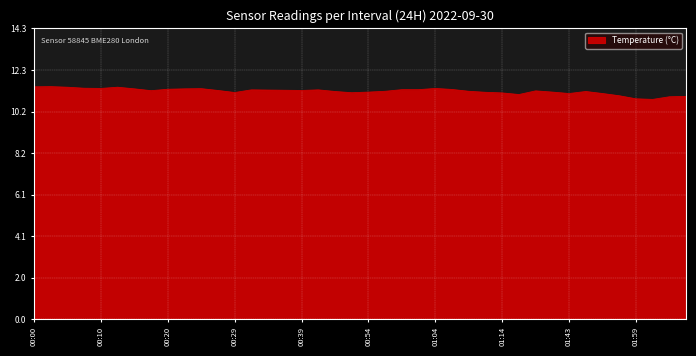

What is the minimum value shown in the chart?

10.8